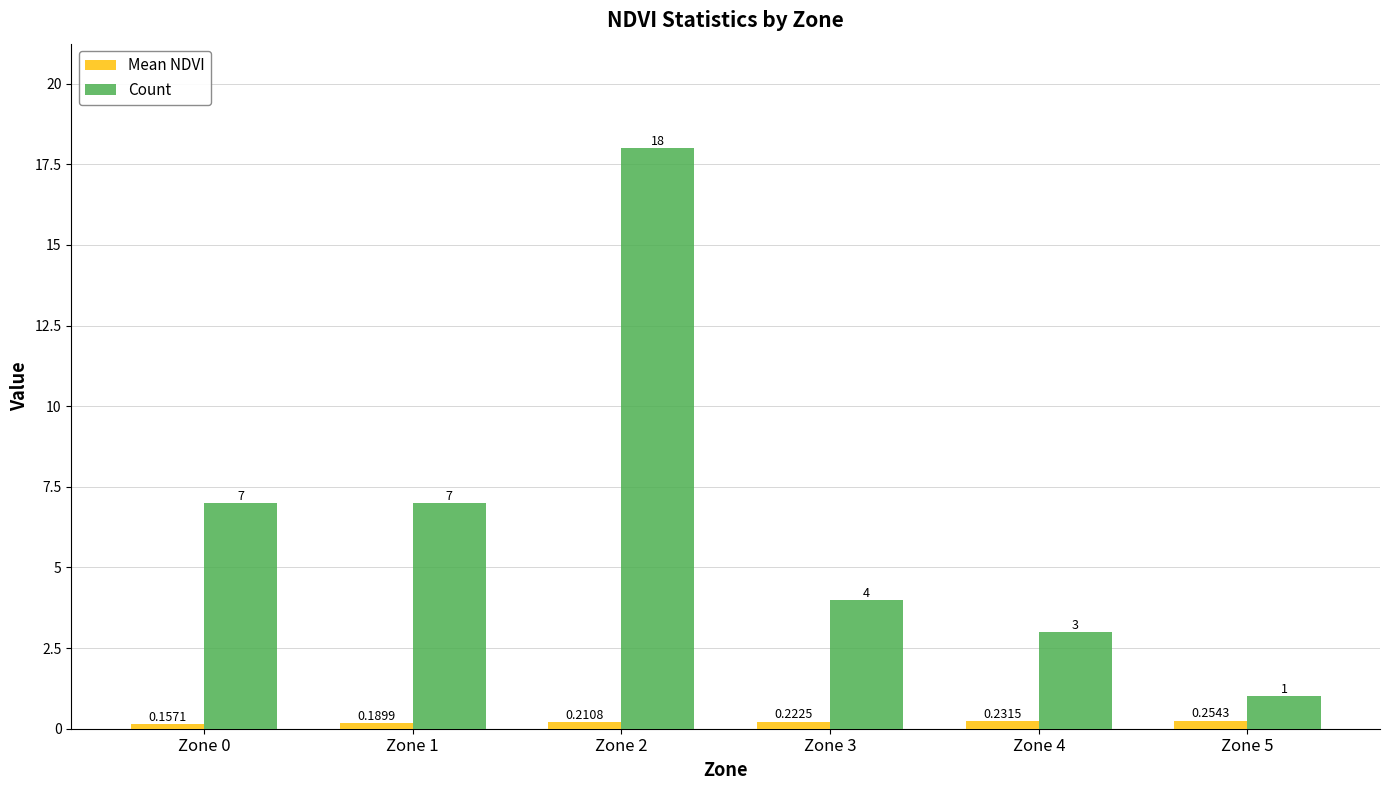

Between Zone 2 and Zone 5, which series saw the biggest shift?

Count